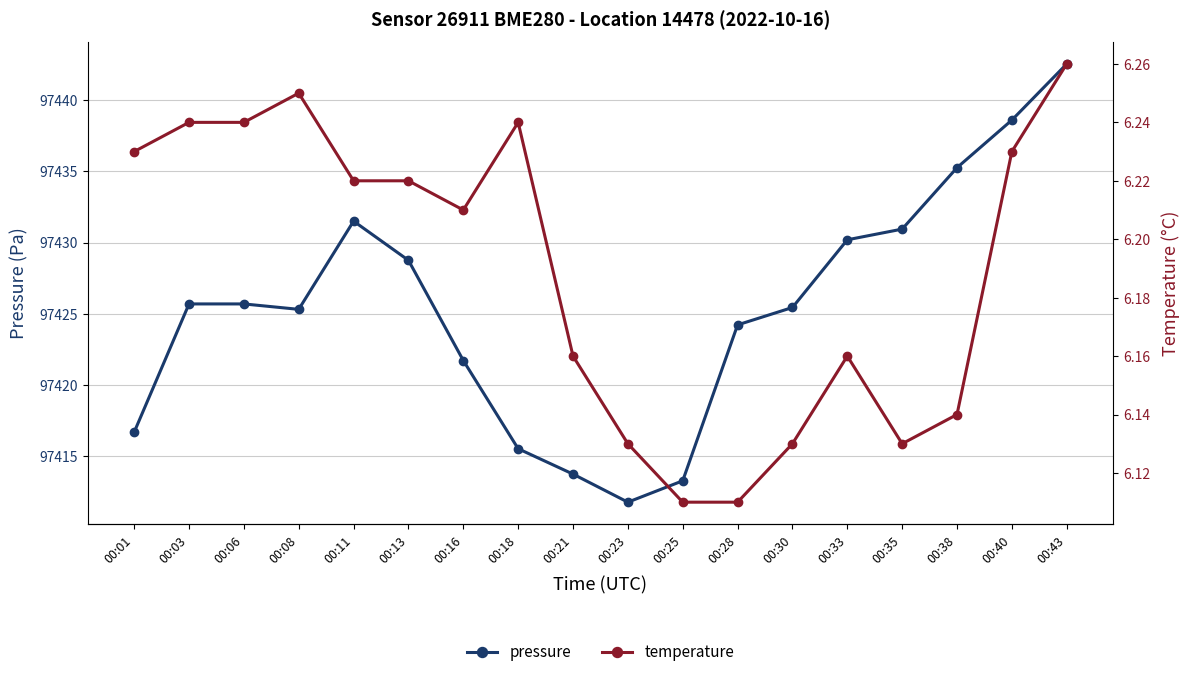

What value does the temperature series have at 00:16?

6.2